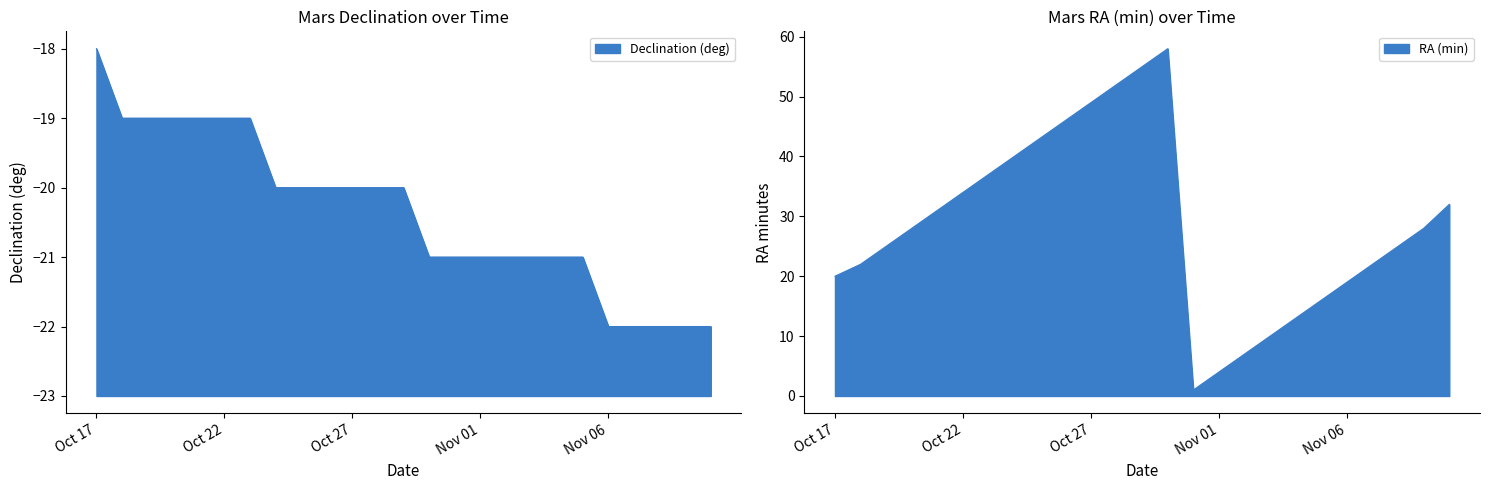

What is the approximate value of RA (min) at Nov 08?

25